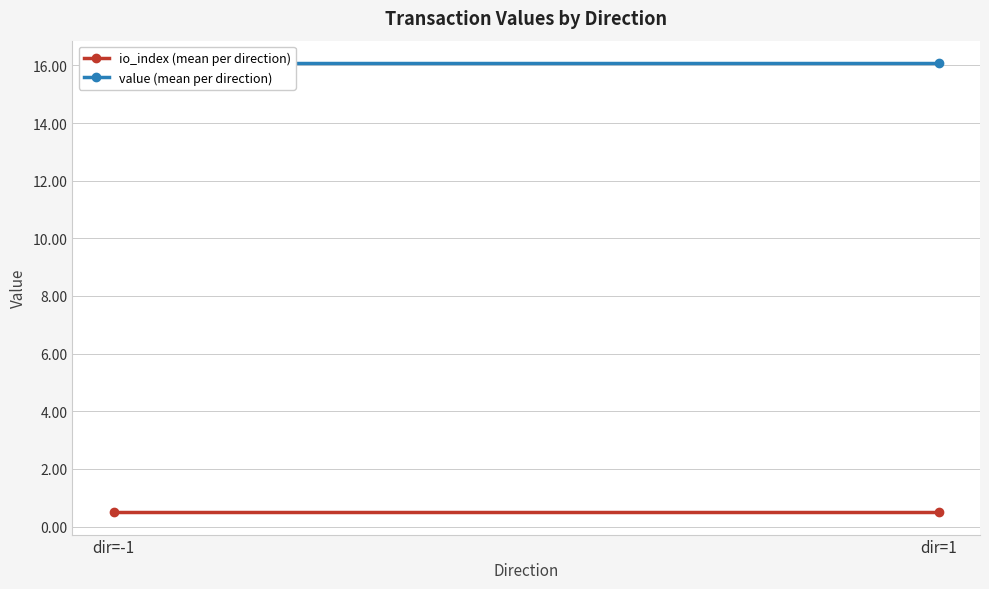

Reading left to right, transcribe all the data shown in this chart.

io_index (mean per direction): 0.5	0.5
value (mean per direction): 16.1	16.1